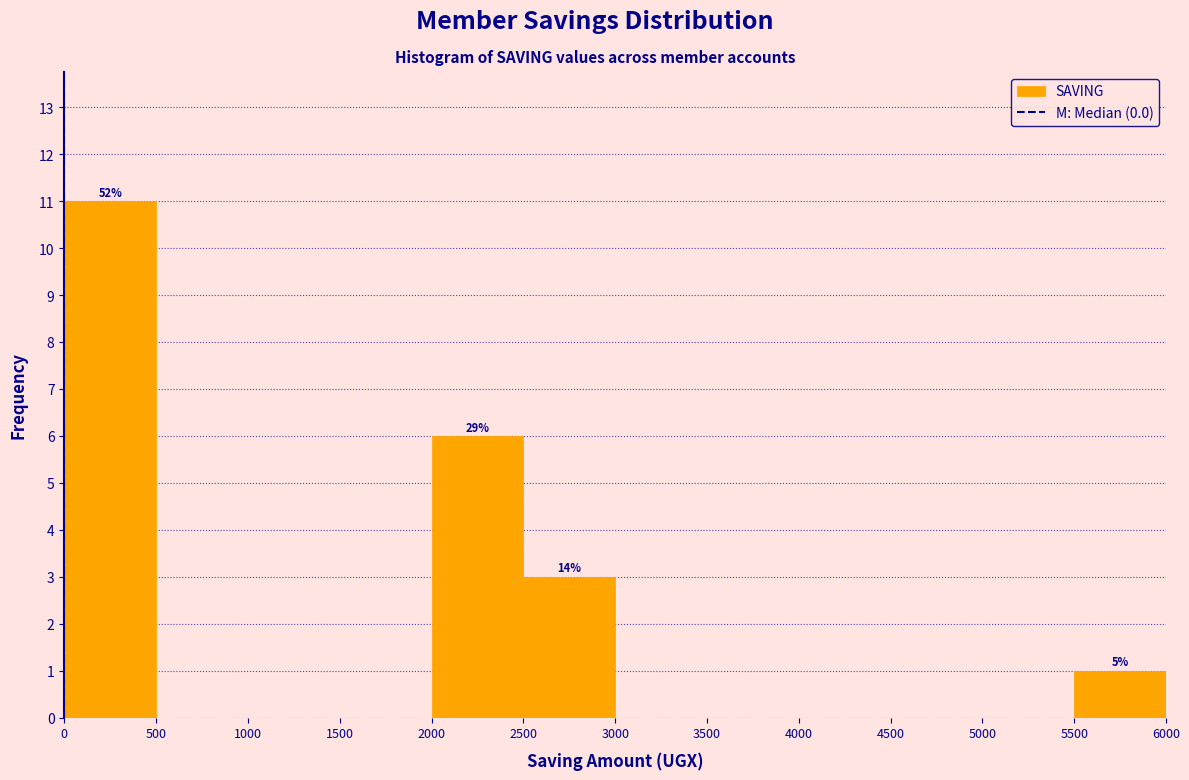

Over which range of the x-axis is the bar tallest?

0 to 500